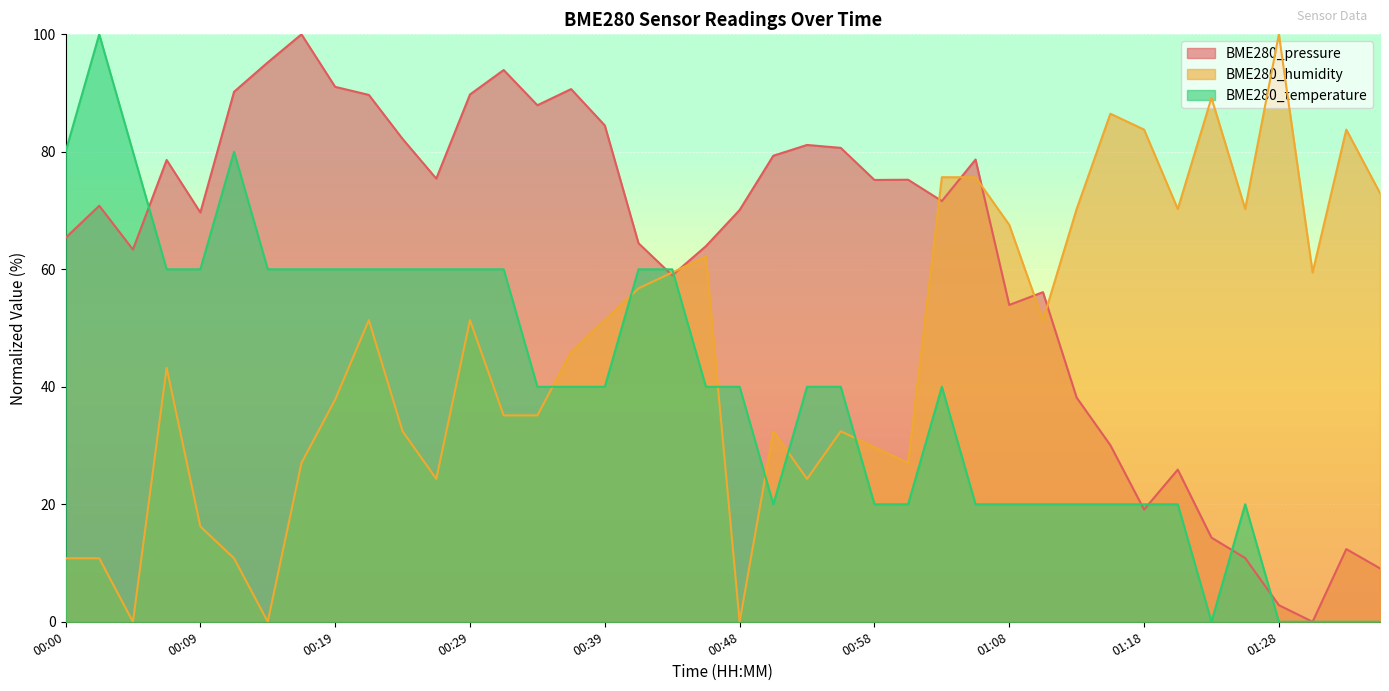

At 00:02, list the series in order from smallest to largest.

BME280_humidity, BME280_pressure, BME280_temperature